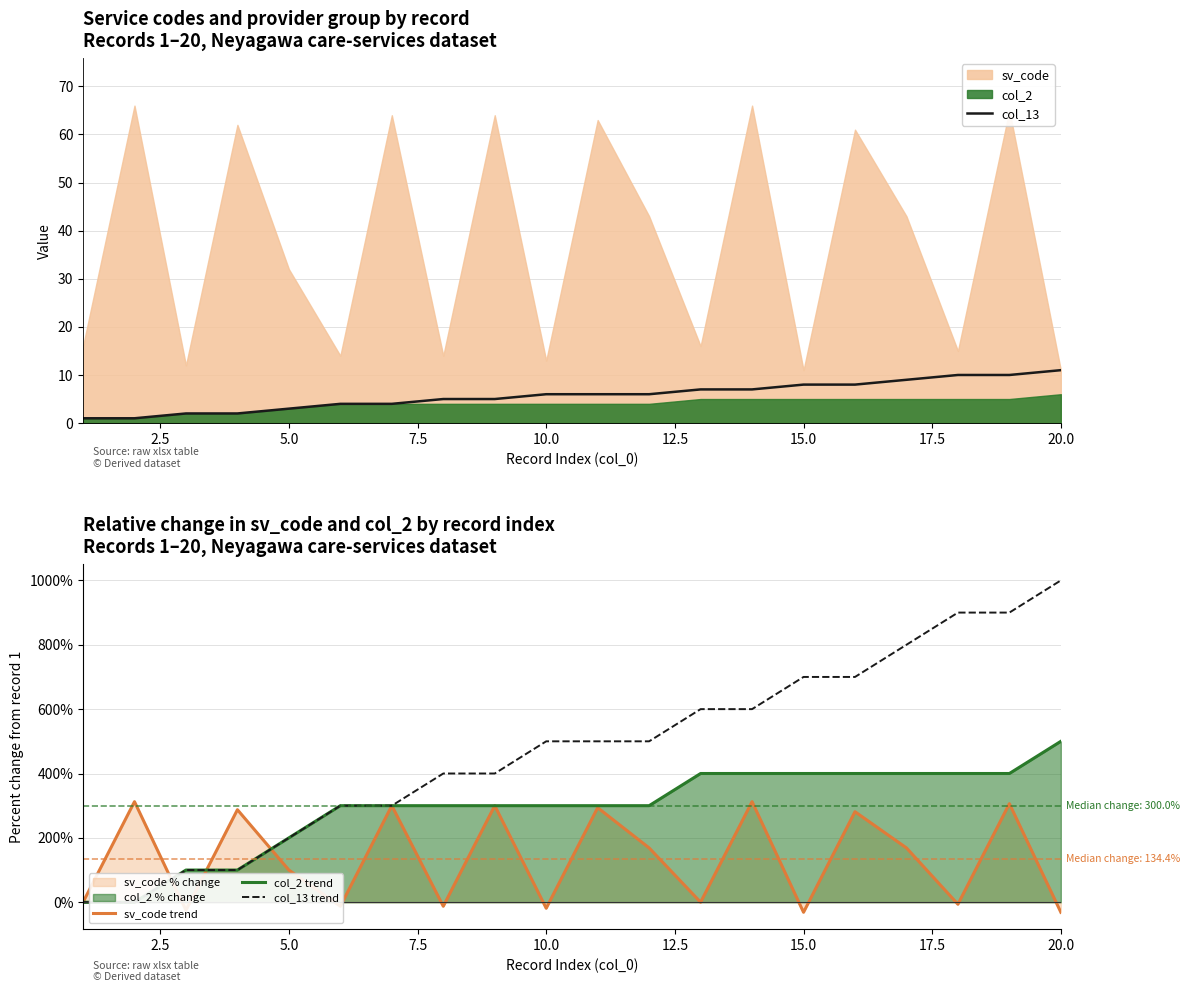

True or false: col_2 trend and col_13 trend cross at least once.

False